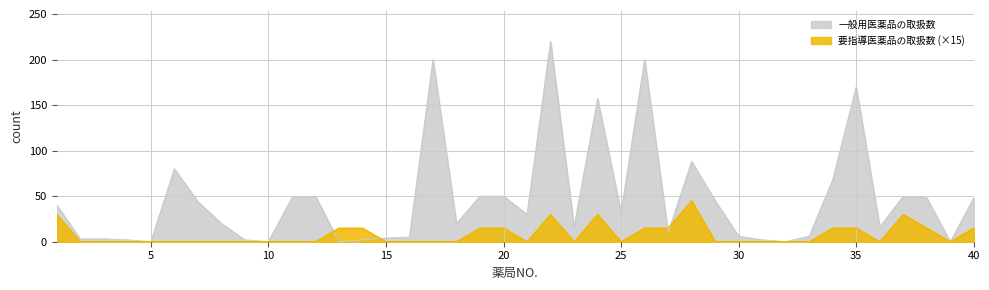

Reading left to right, transcribe all the data shown in this chart.

一般用医薬品の取扱数: 1=40	2=3	3=3	4=2	5=0	6=80	7=44	8=20	9=2	10=0	11=48	12=50	13=0	14=2	15=4	16=5	17=200	18=20	19=50	20=50	21=30	22=220	23=16	24=157	25=32	26=200	27=10	28=88	29=45	30=6	31=2	32=0	33=6	34=68	35=170	36=16	37=50	38=48	39=0	40=48
要指導医薬品の取扱数: 1=30	2=0	3=0	4=0	5=0	6=0	7=0	8=0	9=0	10=0	11=0	12=0	13=15	14=15	15=0	16=0	17=0	18=0	19=15	20=15	21=0	22=30	23=0	24=30	25=0	26=15	27=15	28=45	29=0	30=0	31=0	32=0	33=0	34=15	35=15	36=0	37=30	38=15	39=0	40=15